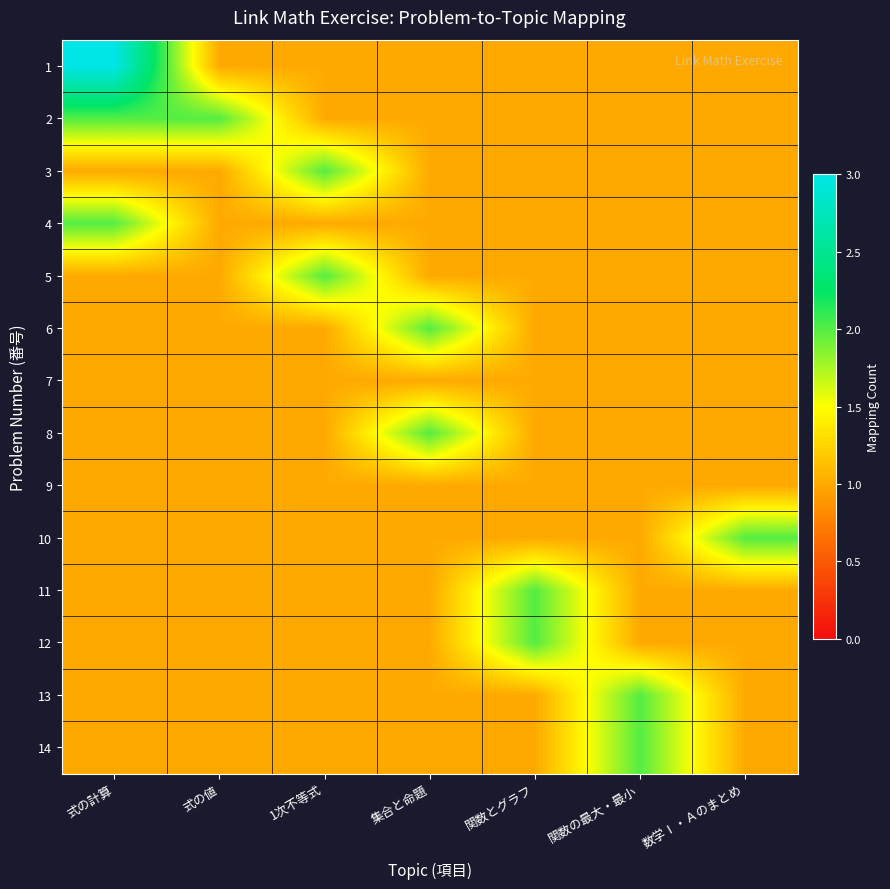

Which series has the largest range (max minus min)?

1